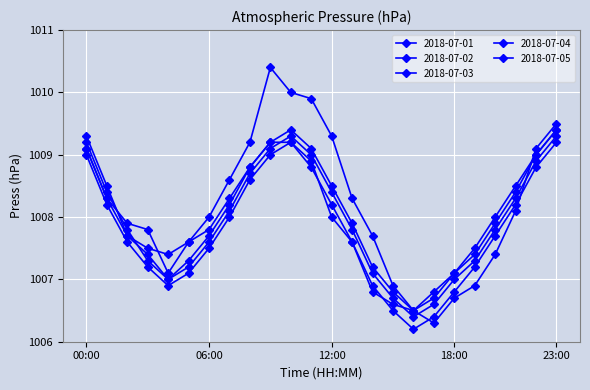

What is the label of the 1st point from the left?

00:00